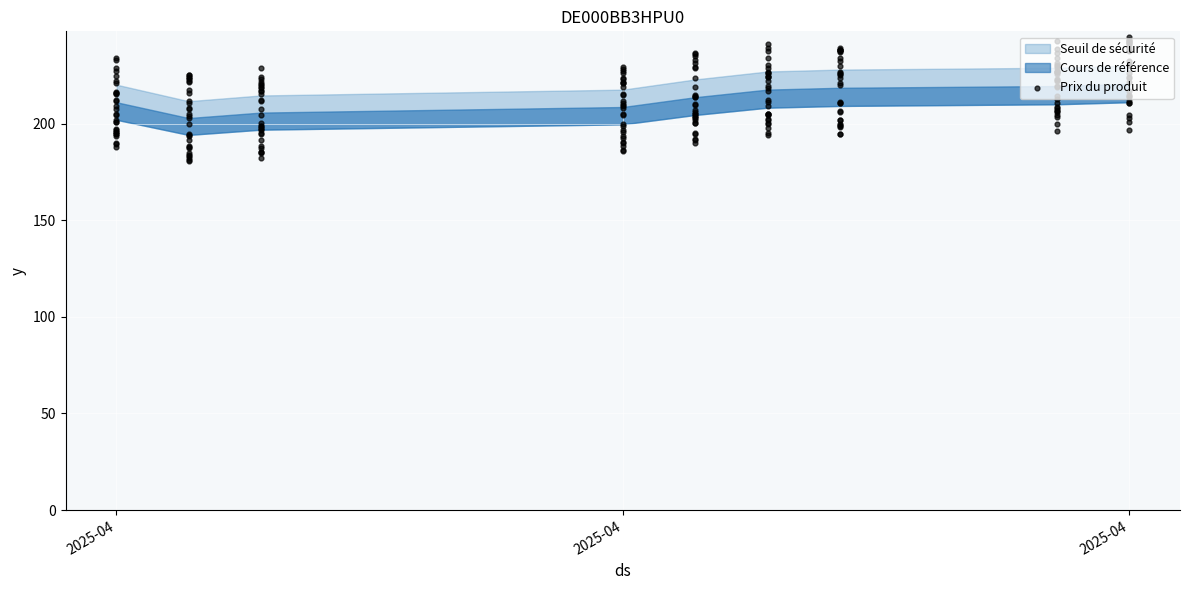

What is the ratio of the value at 3 to the value at 12?

1.0